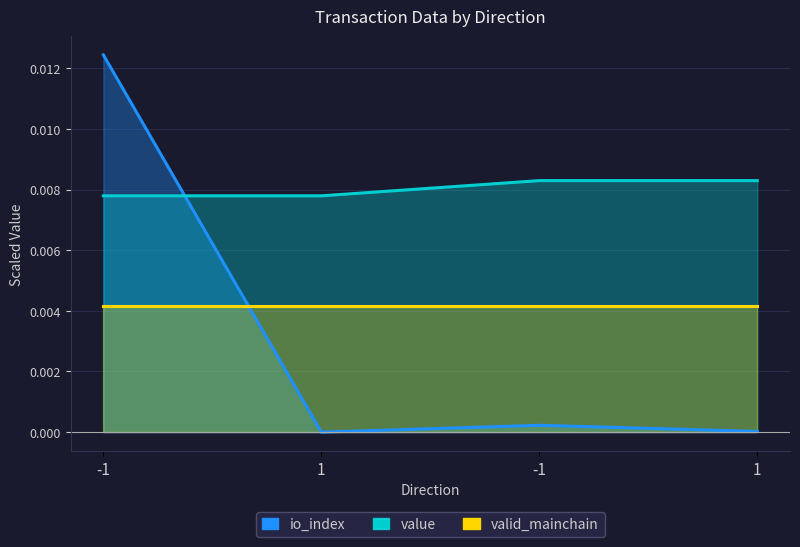

The io_index series shows 0.0 at -1. True or false?

True